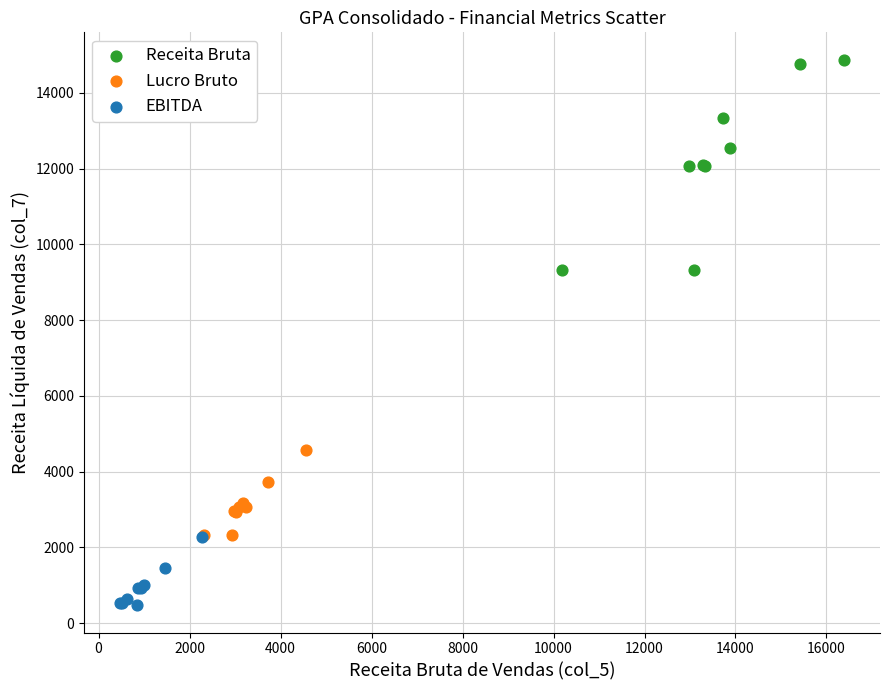

What are all the series names shown in the legend?

Receita Bruta, Lucro Bruto, EBITDA